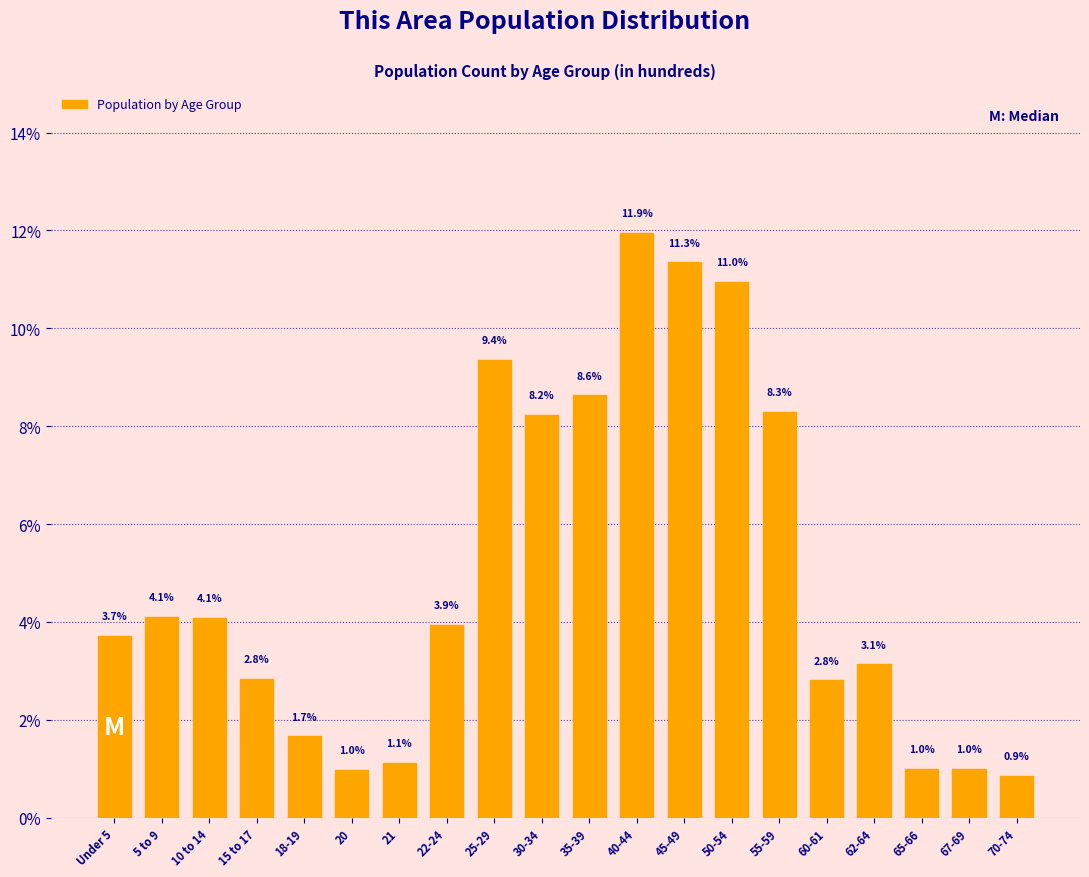

Reading left to right, list all the values displayed in this chart.

Under 5=3.7	5 to 9=4.1	10 to 14=4.1	15 to 17=2.8	18-19=1.7	20=1.0	21=1.1	22-24=3.9	25-29=9.4	30-34=8.2	35-39=8.6	40-44=11.9	45-49=11.3	50-54=11.0	55-59=8.3	60-61=2.8	62-64=3.1	65-66=1.0	67-69=1.0	70-74=0.9